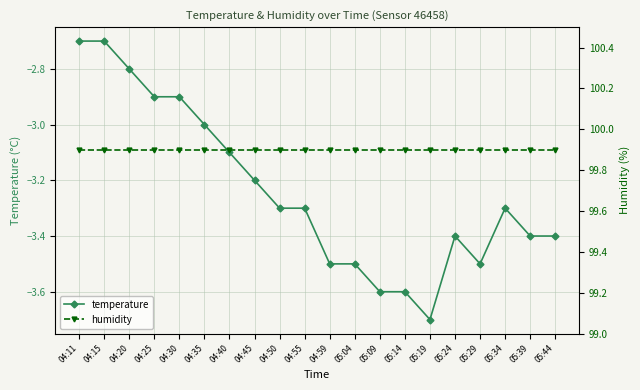

What value does the temperature series have at 04:20?

-2.8